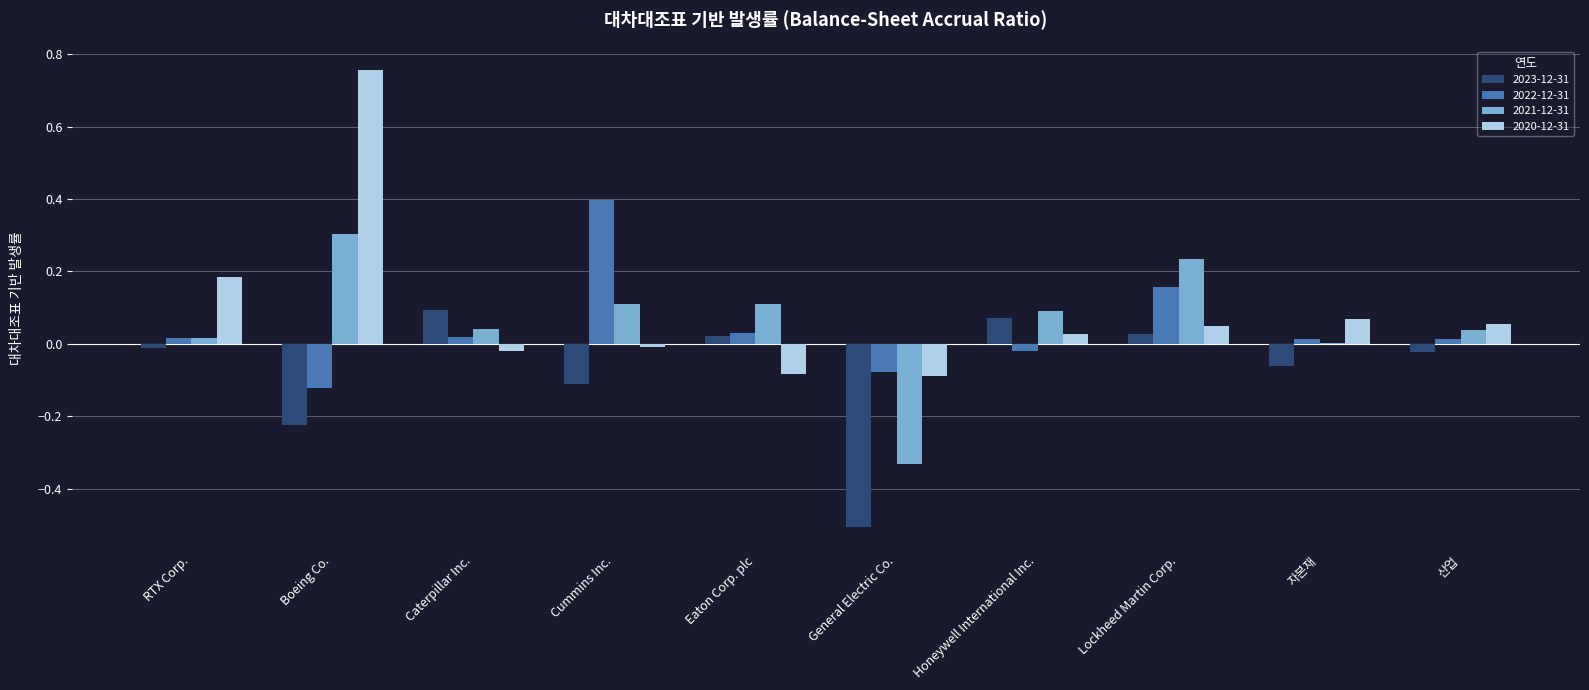

Is it true that 2021-12-31 equals 0.1 at Boeing Co.?

False